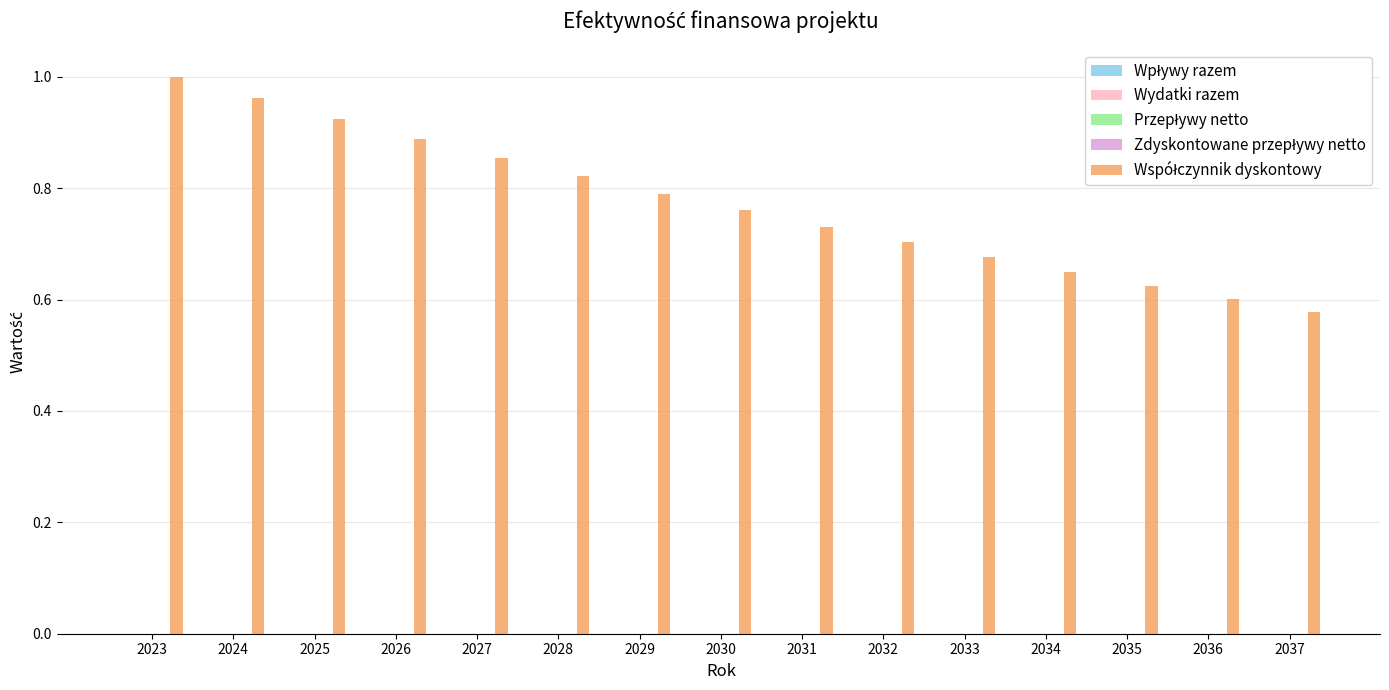

Are the bars horizontal?

No